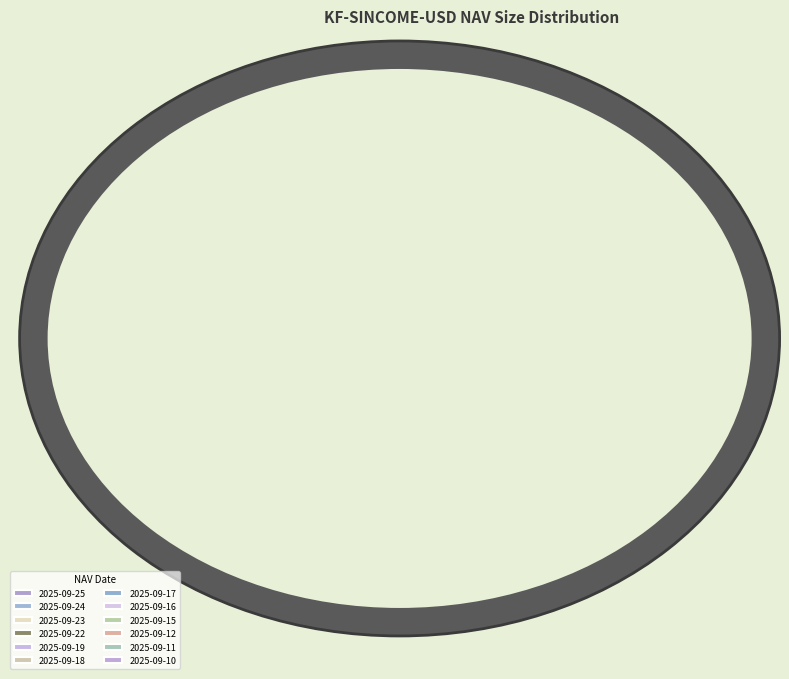

The 2025-09-11 slice represents 8% of the pie. True or false?

True